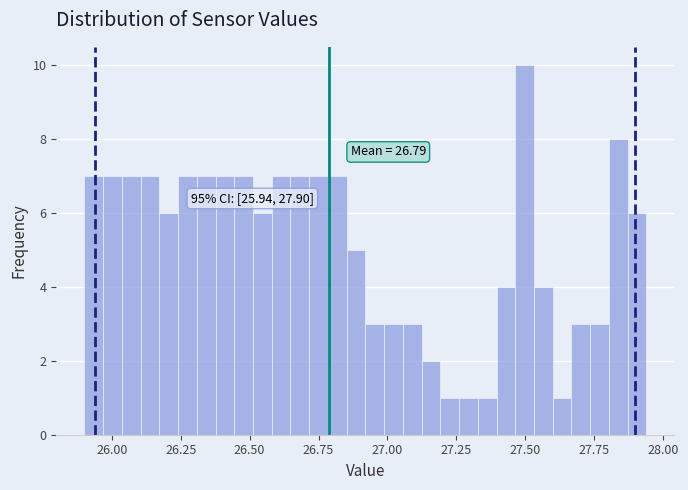

Read against the x-axis, roughly where is the centre of the tallest bar?

27.50